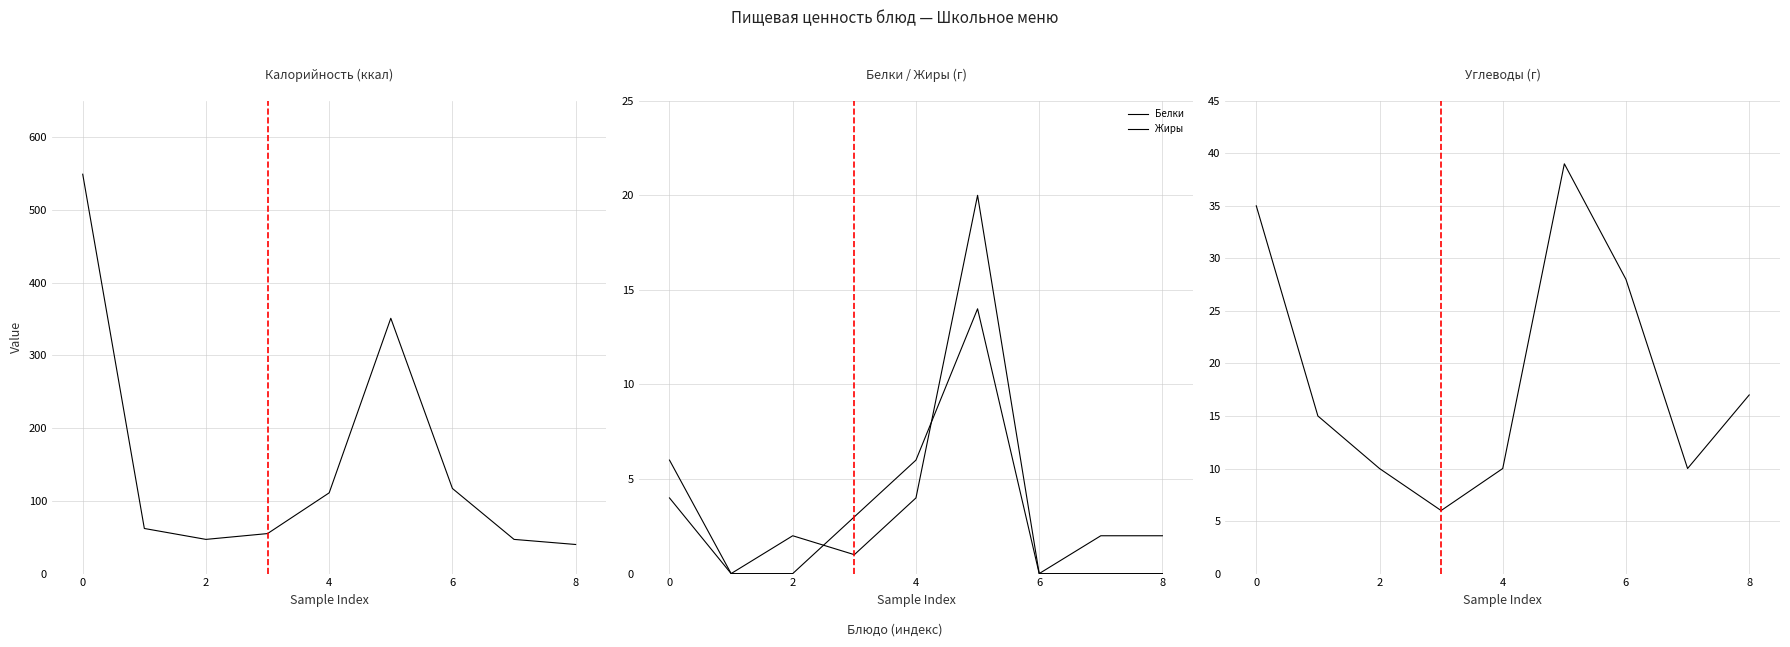

At which category does Жиры reach its first local peak?

5